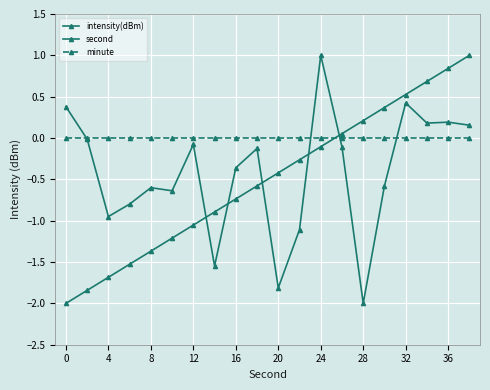

How many data points does each series have?

20